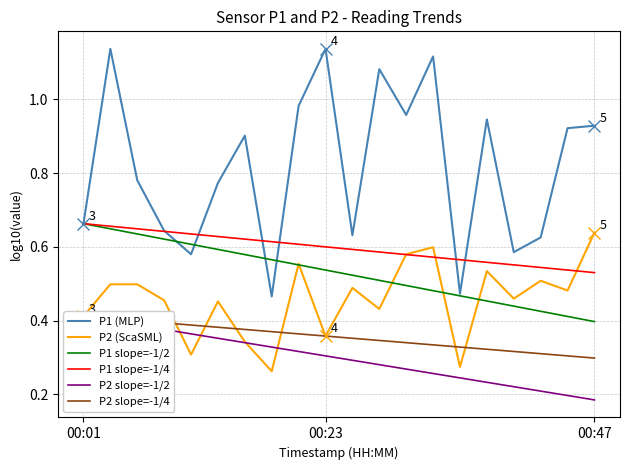

Rank the categories by P2 (ScaSML) value from highest to lowest.

19, 13, 12, 8, 15, 17, 00:23, 00:47, 10, 18, 16, 3, 5, 11, 00:01, 9, 6, 4, 14, 7